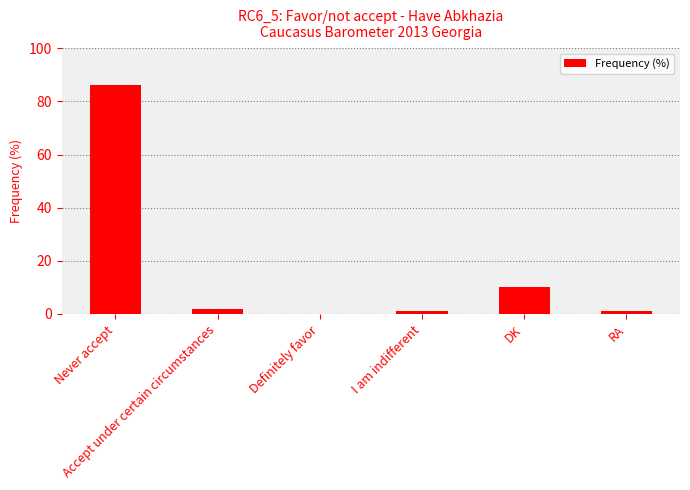

Which category has the highest value across all series?

Never accept